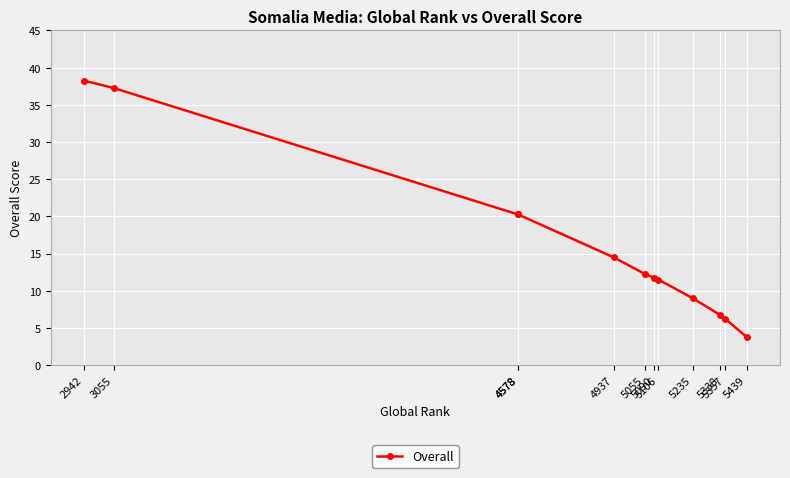

What is the change in value from 4578 to 5357?

-14.0